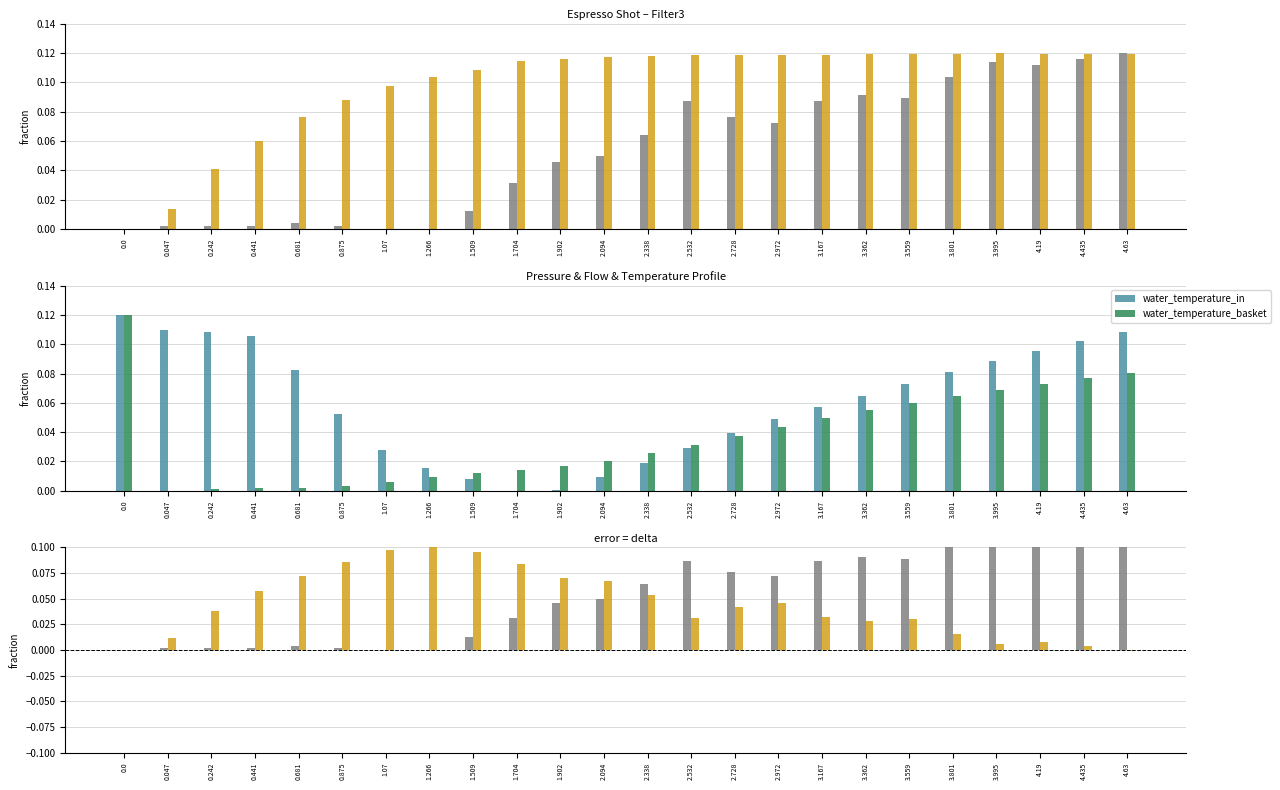

Is the value of water_temperature_in at 2.532 greater than the value of water_temperature_basket at 4.63?

No